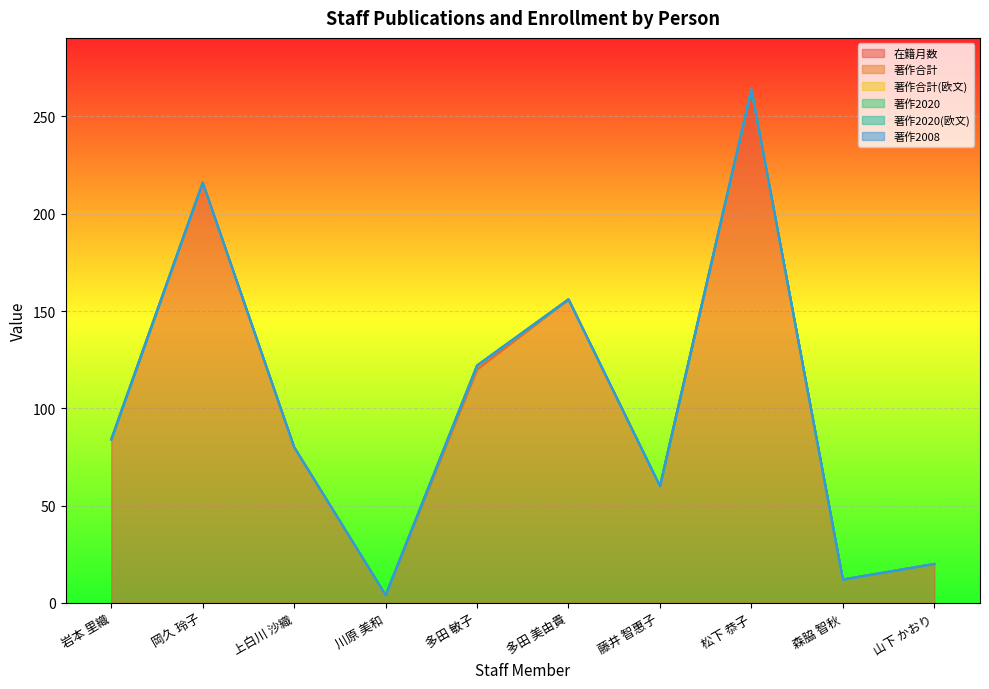

At how many categories does at least one series exceed 258?

1